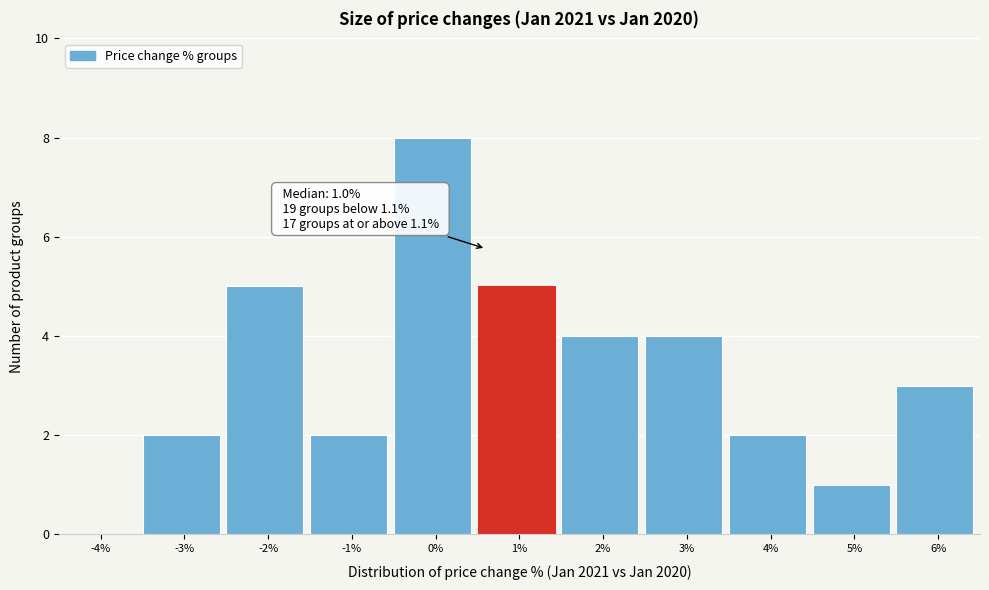

Reading left to right, extract all data points from this chart.

-4%=0	-3%=2	-2%=5	-1%=2	0%=8	1%=5	2%=4	3%=4	4%=2	5%=1	6%=3